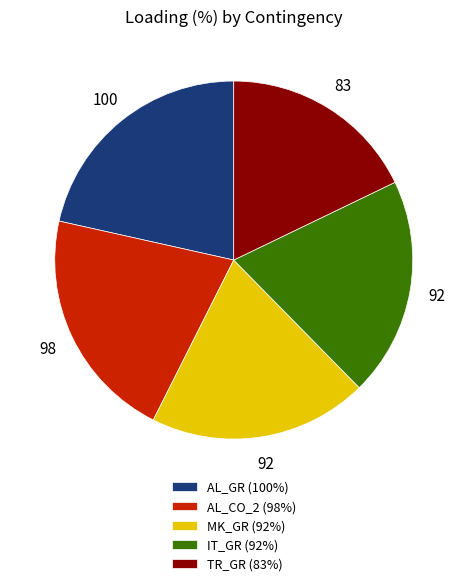

Is AL_CO_2 (98%) the majority of the pie?

No